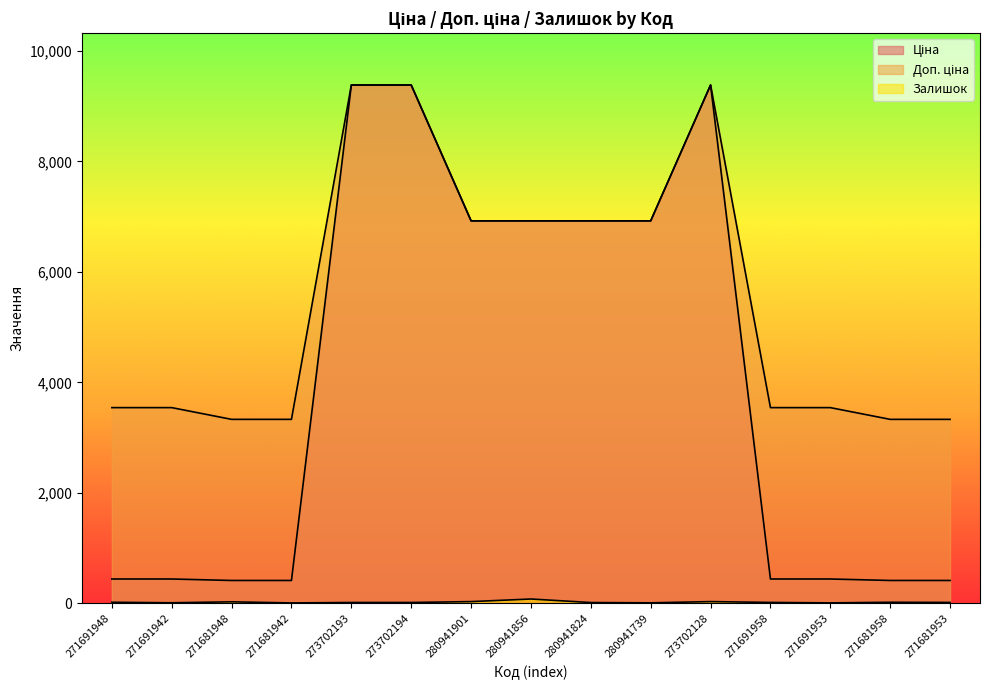

In Залишок, how many points are lower than both neighbors (excluding endpoints)?

4